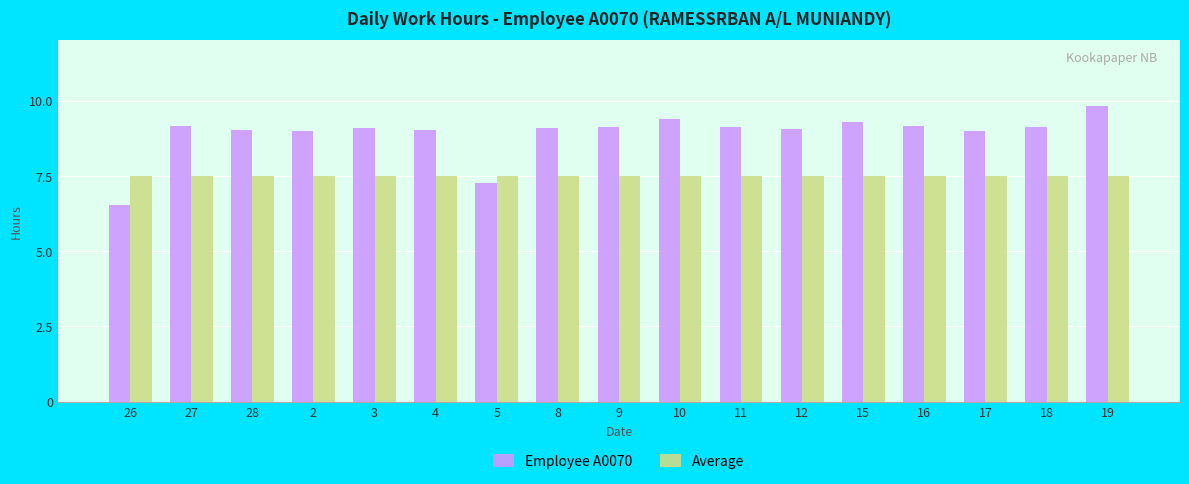

How many bars are there in total?

34